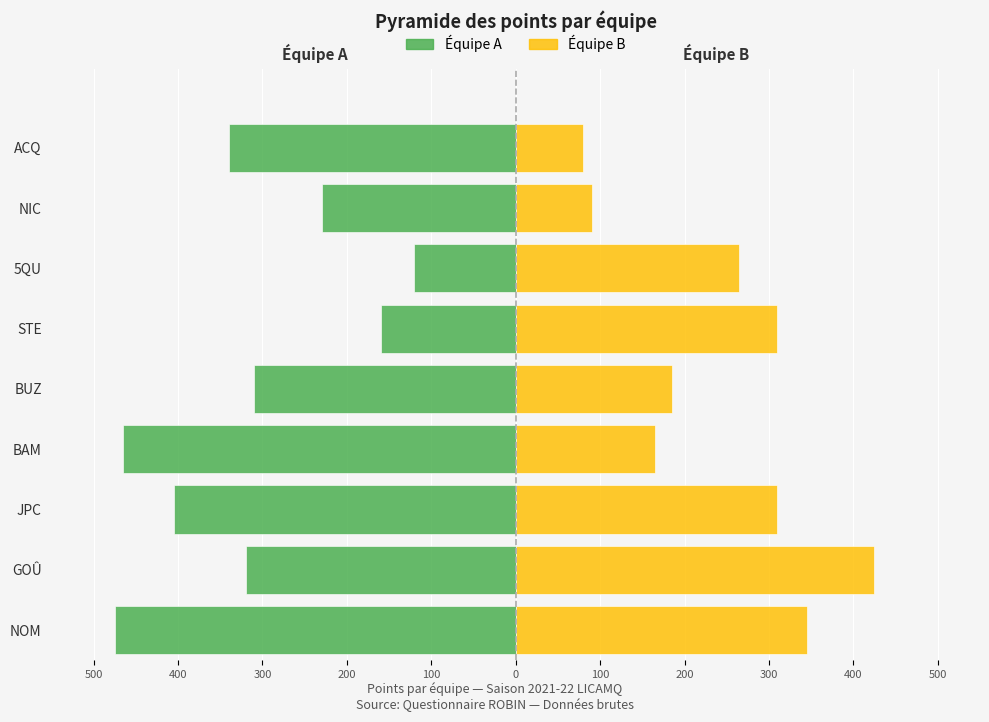

How many groups of bars are there?

9